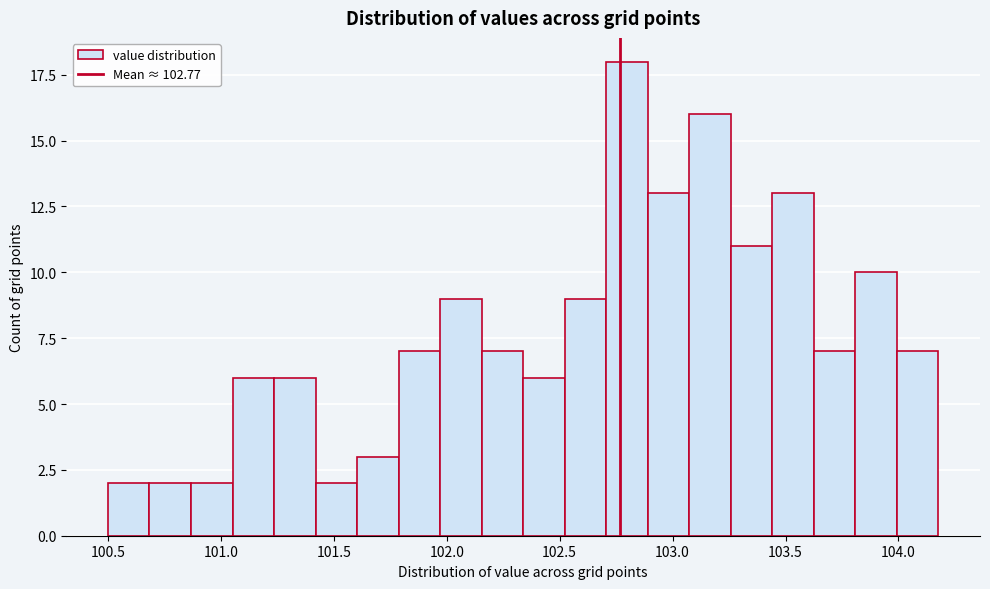

Around what value on the x-axis is the tallest bar? Give the approximate position of its centre, as read against the axis.

102.80